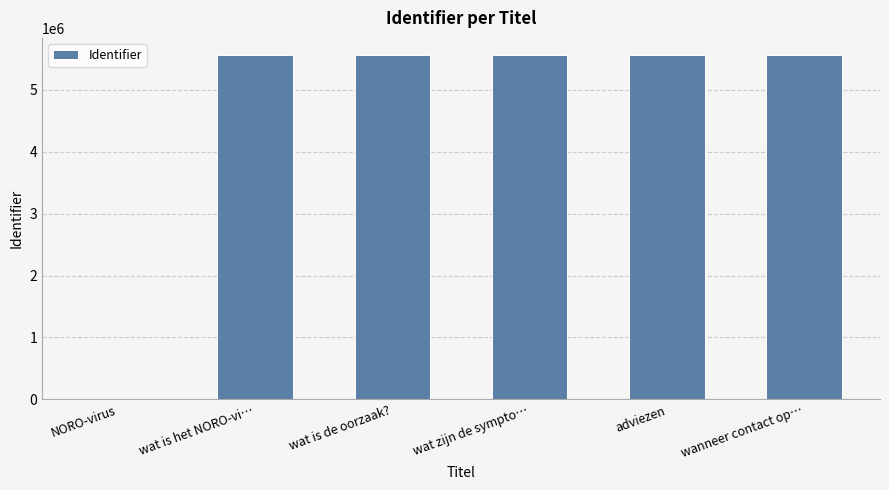

How many distinct data groups are displayed?

1